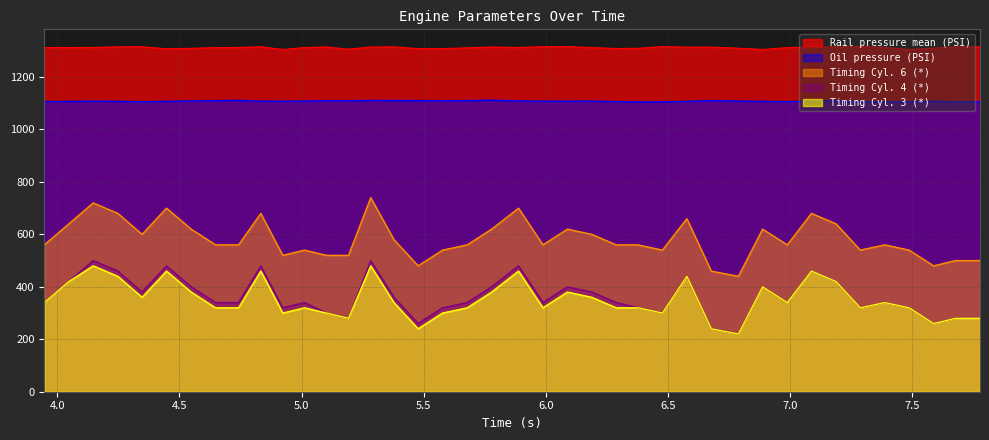

At how many categories does at least one series exceed 666?

40